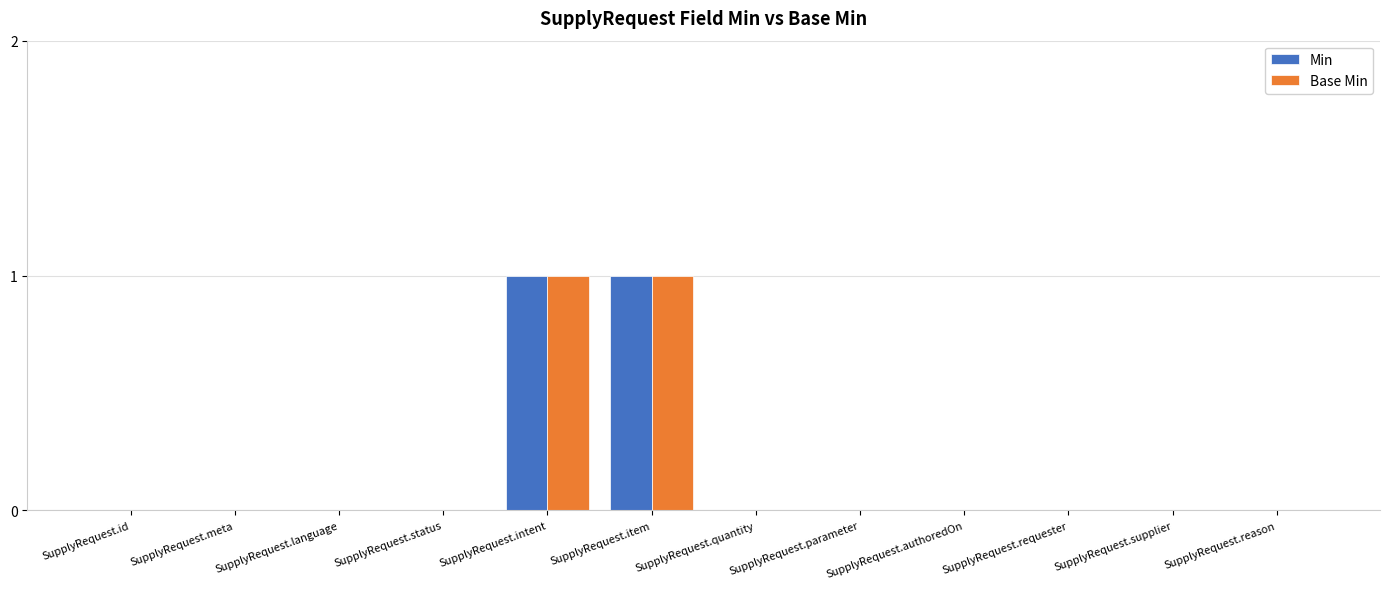

How many groups of bars are there?

12